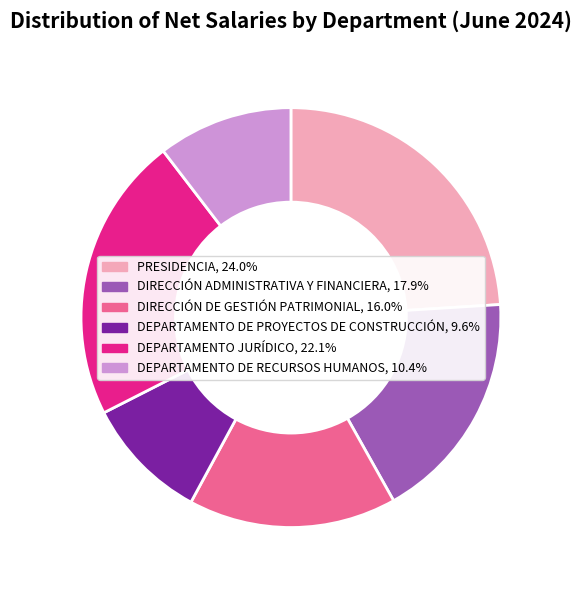

Approximately how many times larger is the value at DEPARTAMENTO JURÍDICO compared to PRESIDENCIA?

0.9